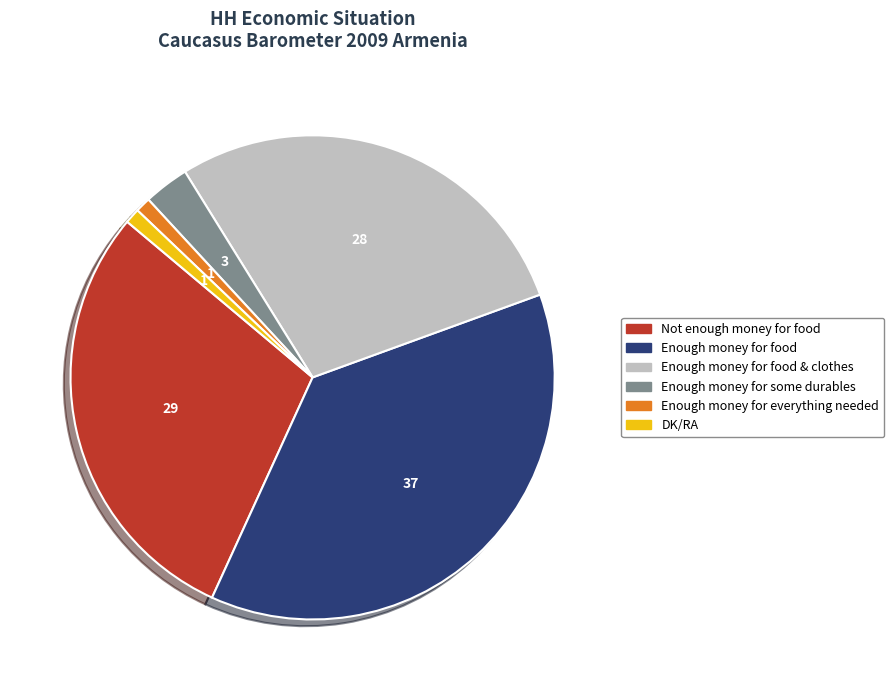

Combined, do Enough money for some durables and Enough money for food & clothes account for over 50%?

No